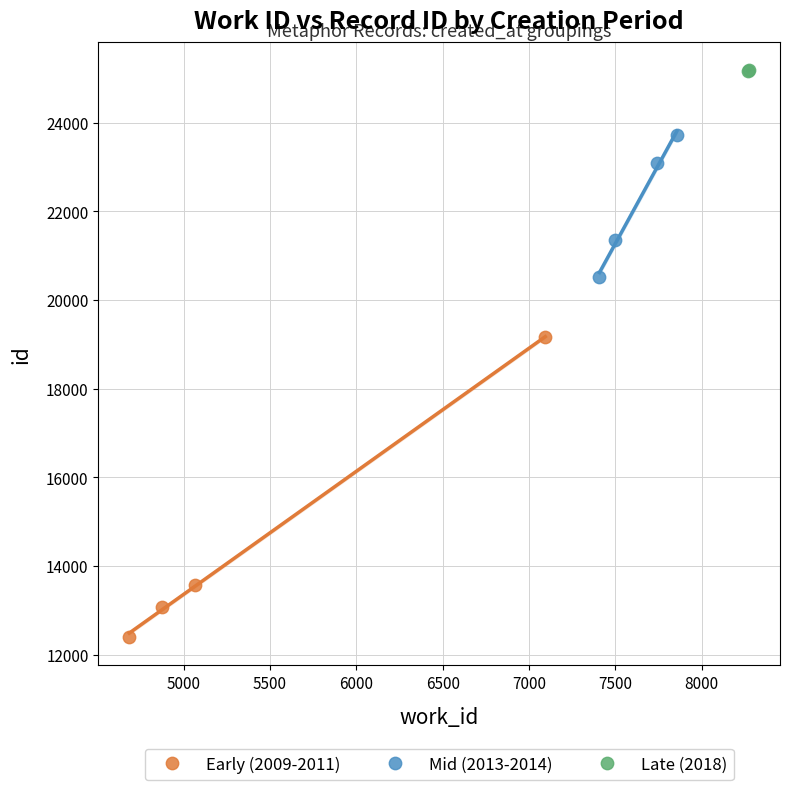

What are all the series names shown in the legend?

Early (2009-2011), Mid (2013-2014), Late (2018)